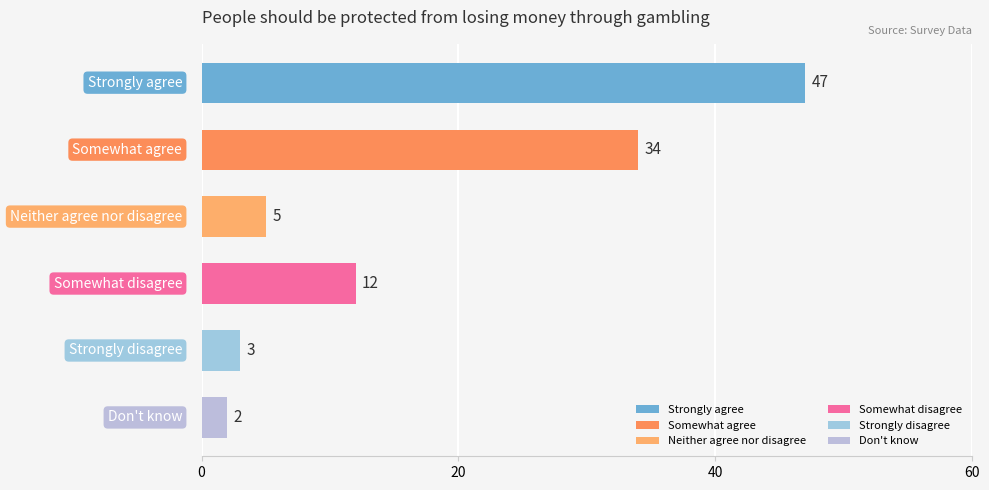

What is the sum of all values?

103